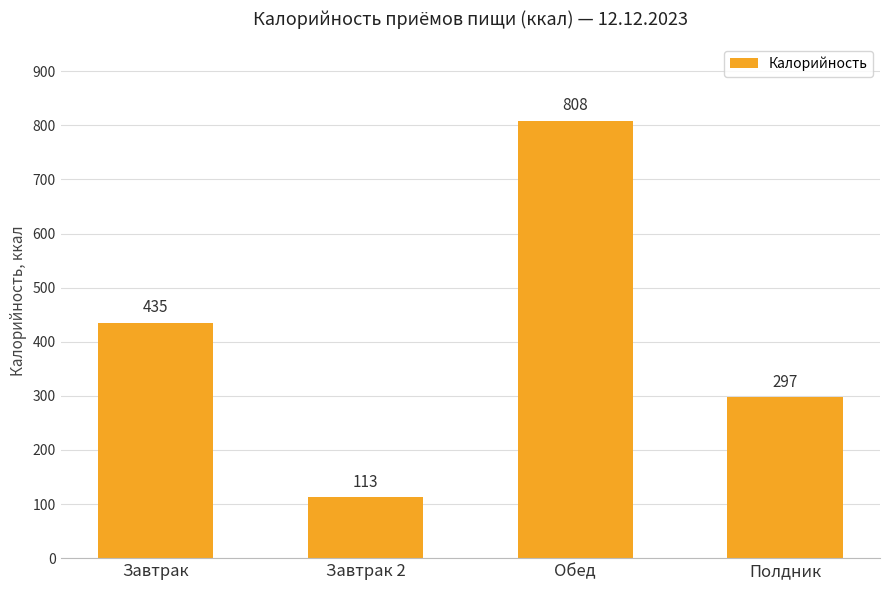

What is the approximate value at Обед?

808